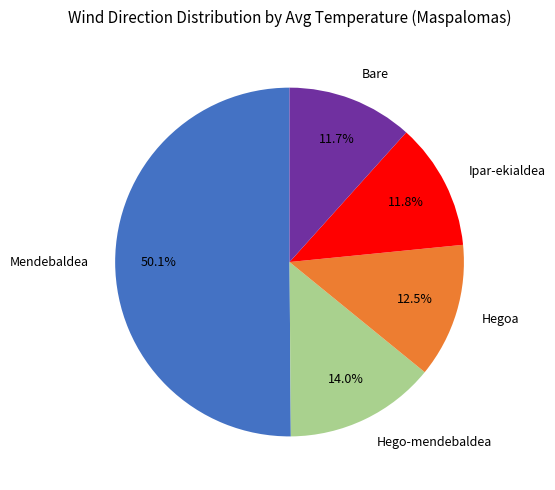

True or false: Mendebaldea accounts for 1% of the total.

False